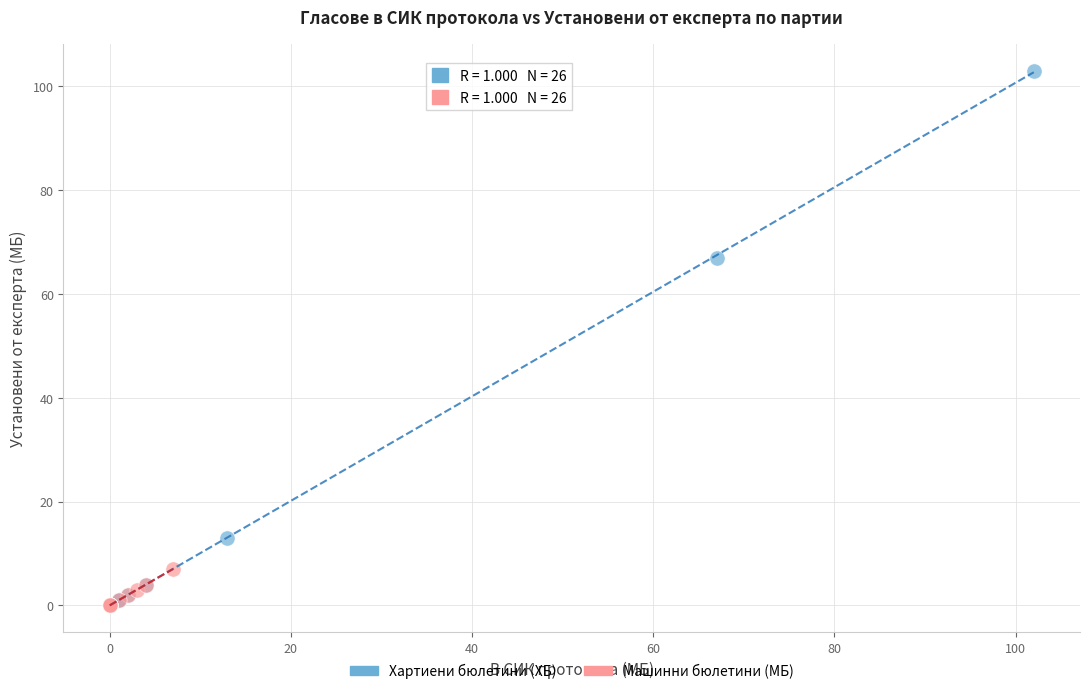

Which series reaches the maximum Y coordinate?

Хартиени бюлетини (ХБ)